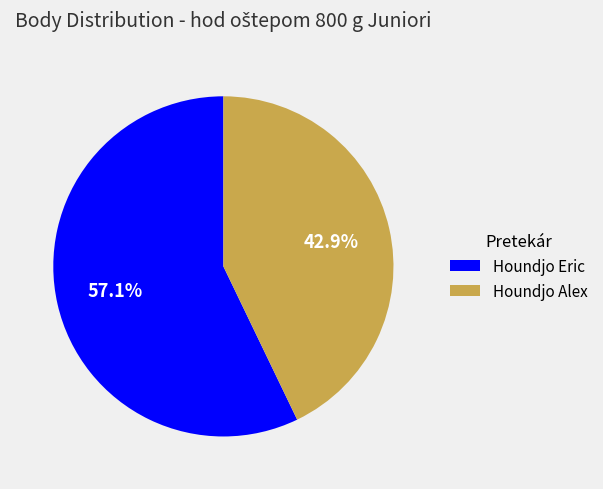

To the nearest percent, what is the average slice percentage?

50%